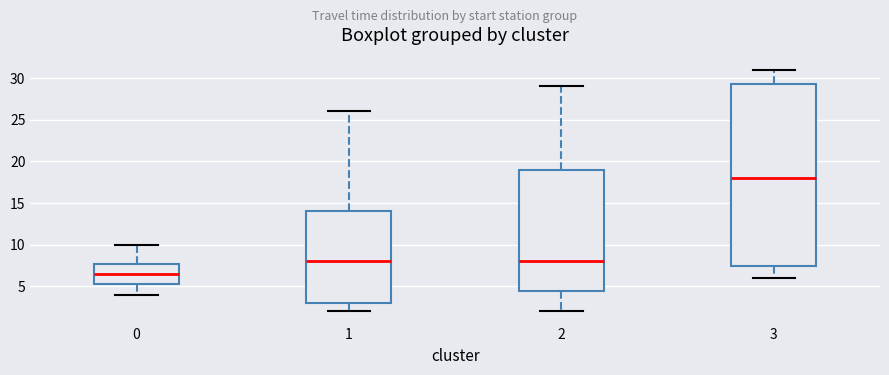

Where is the upper edge of the box at x = 3 on the y-axis? The values are not printed on the chart, so give them approximately, as read against the axis.

29.5